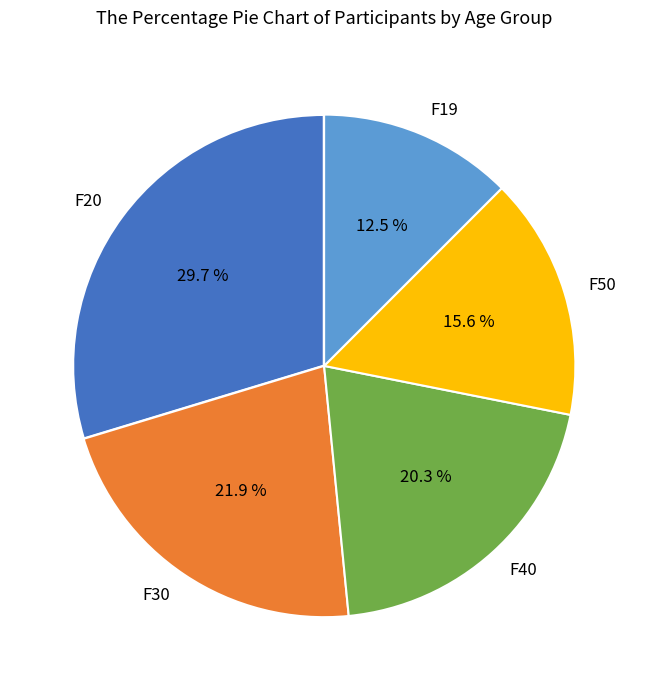

What is the ratio of the value at F40 to the value at F50?

1.3